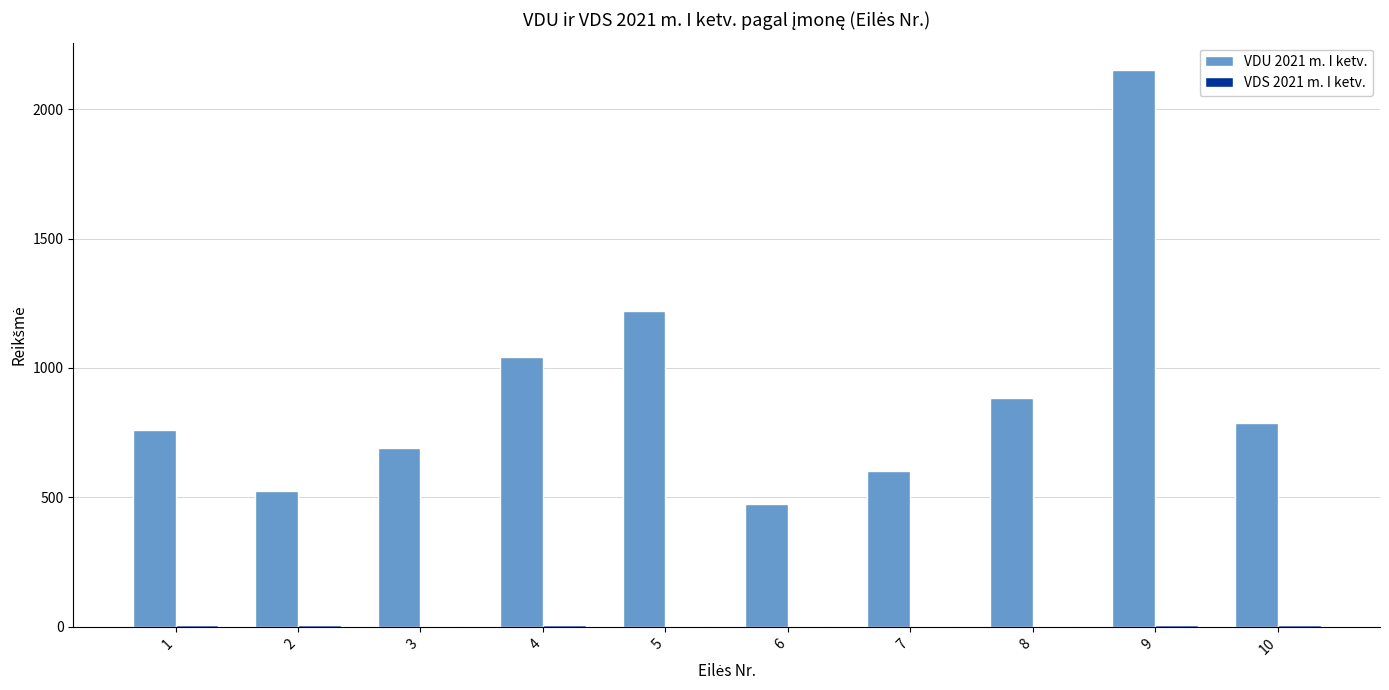

At which category is the sum across all series the highest?

9